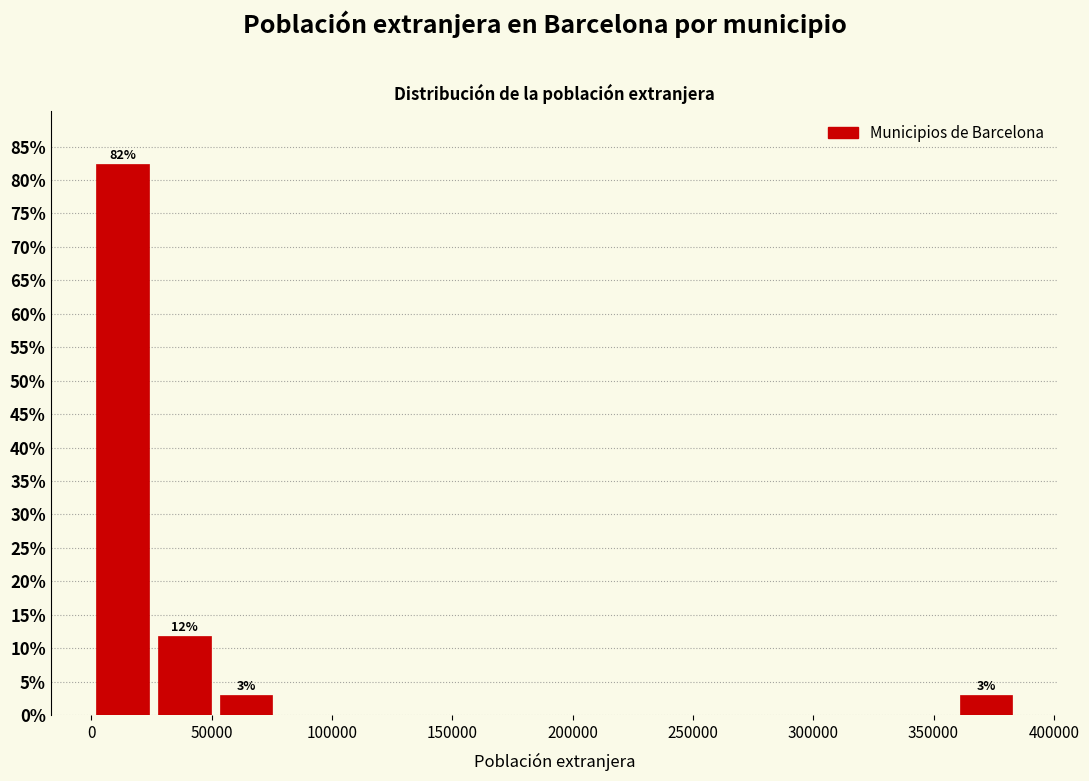

Which range on the x-axis has the tallest bar?

0 to 25000